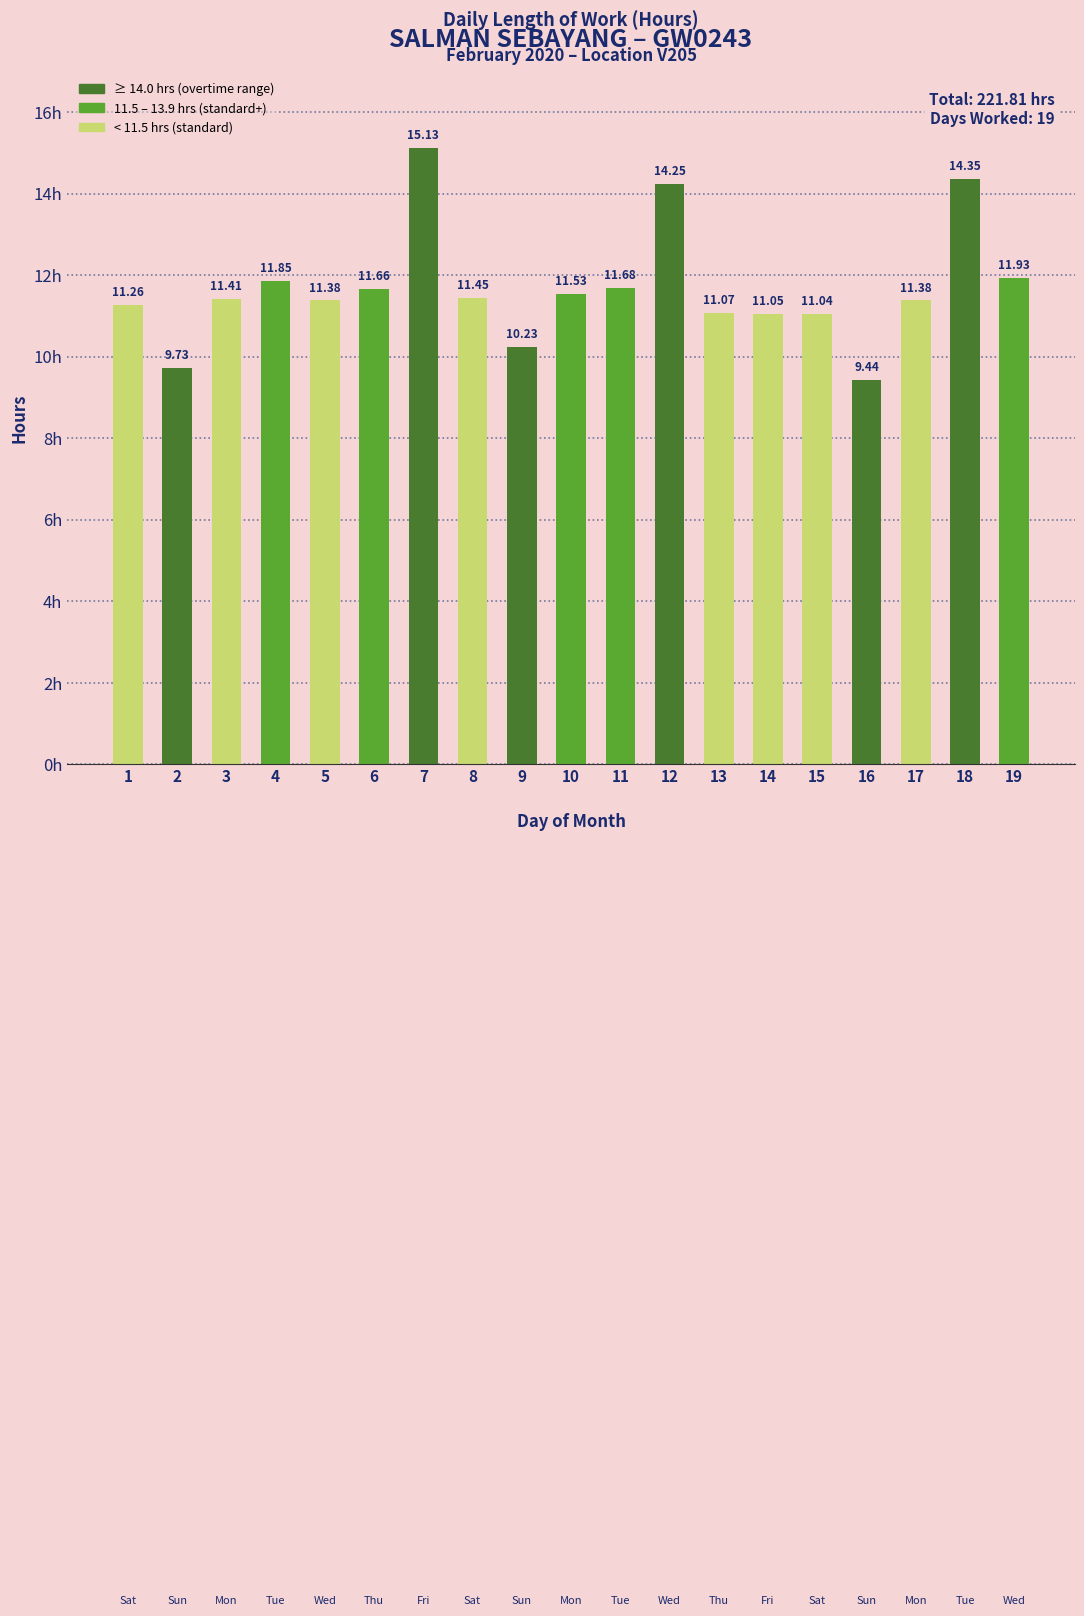

What is the smallest value displayed?

9.4